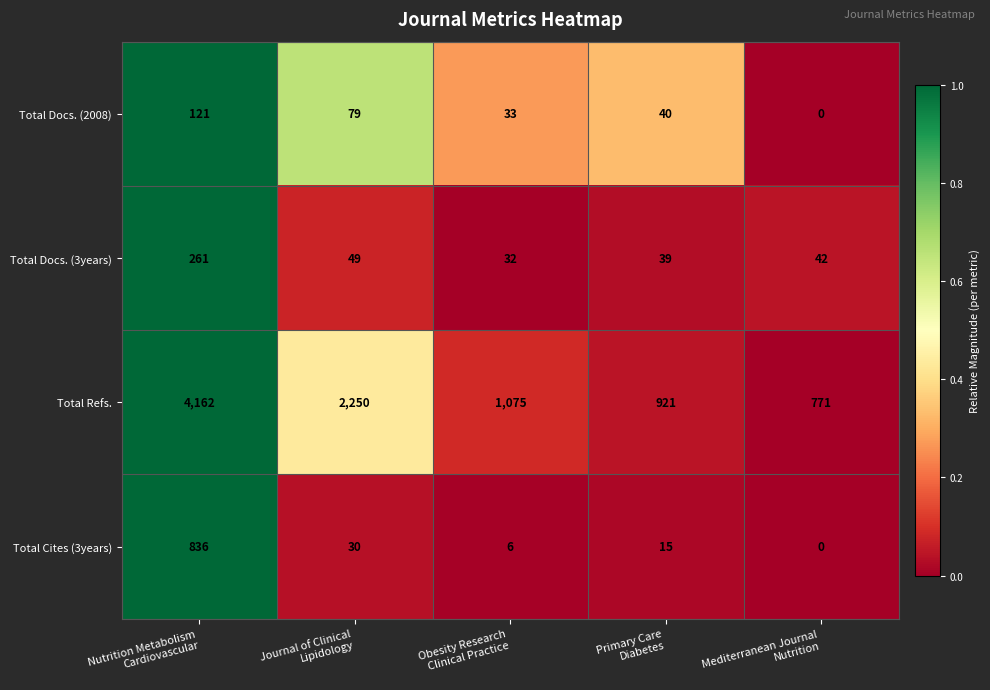

At how many categories does at least one series exceed 0?

5